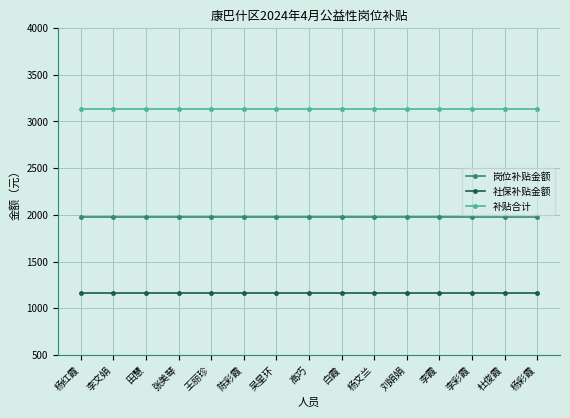

What is the sum of the 岗位补贴金额 values at 李霞 and 刘娟娟?

3960.0